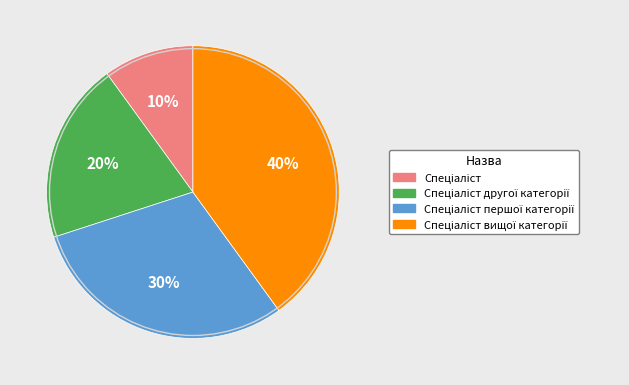

To the nearest percent, what is the average slice percentage?

25%